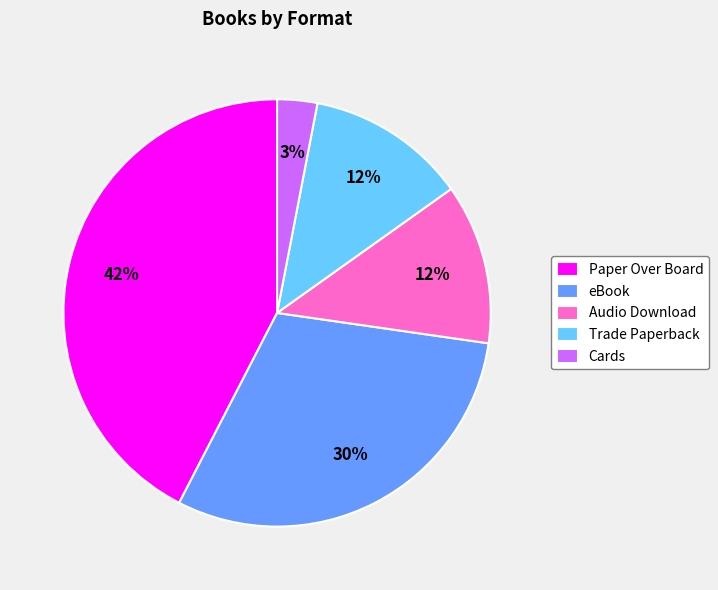

The Paper Over Board slice represents 42% of the pie. True or false?

True